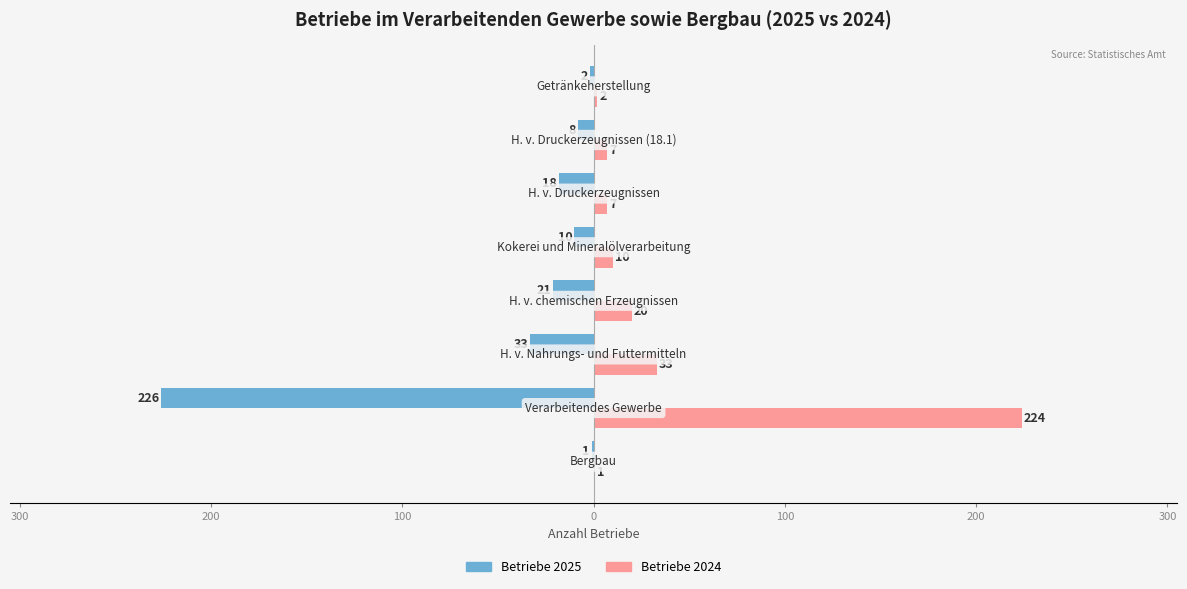

What are all the series names shown in the legend?

Betriebe 2025, Betriebe 2024